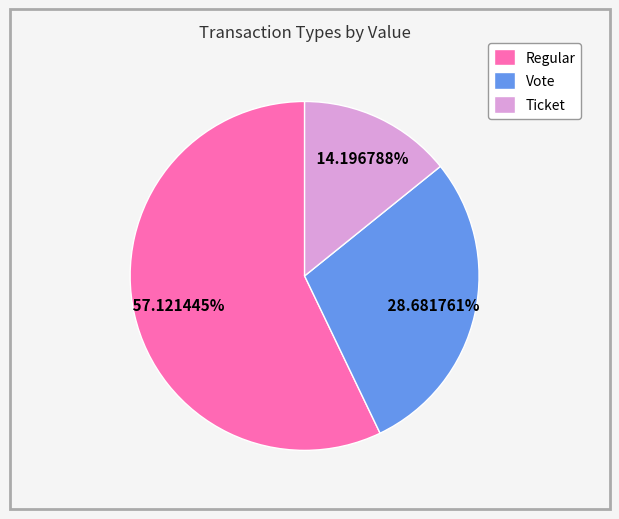

What is the ratio of the value at Regular to the value at Ticket?

4.0